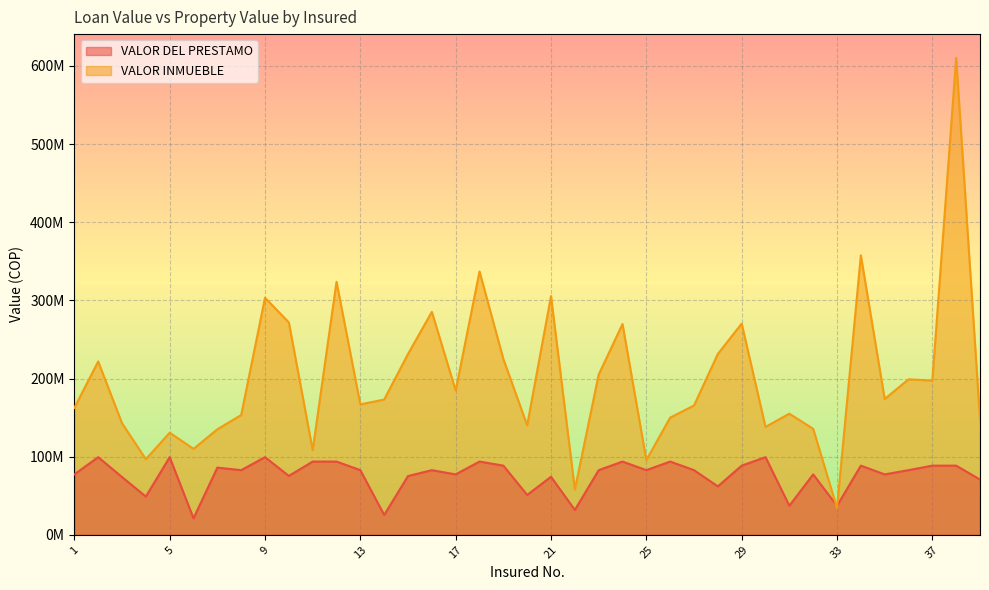

What is the difference between the maximum and minimum values in the VALOR INMUEBLE series?

575926000